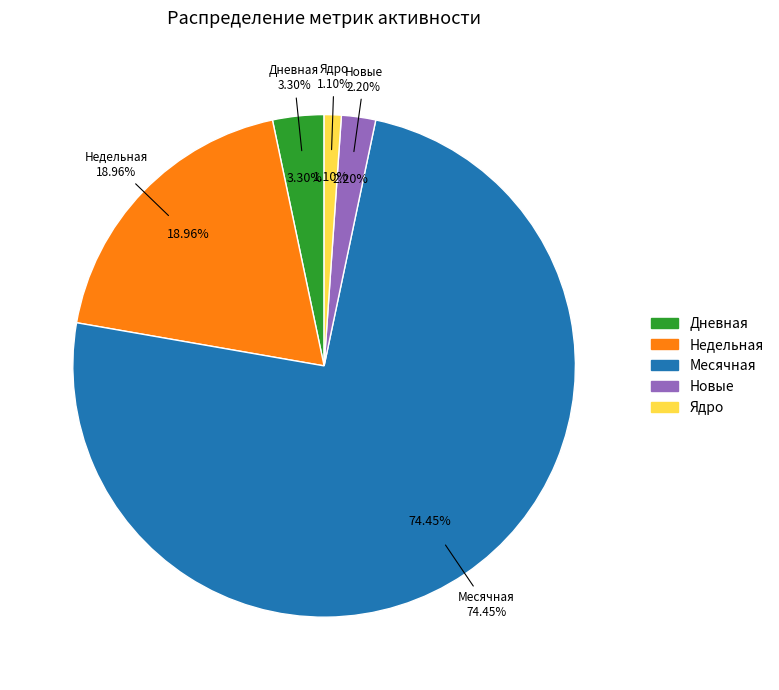

To the nearest percent, what is the combined percentage of Новые and Дневная?

5%